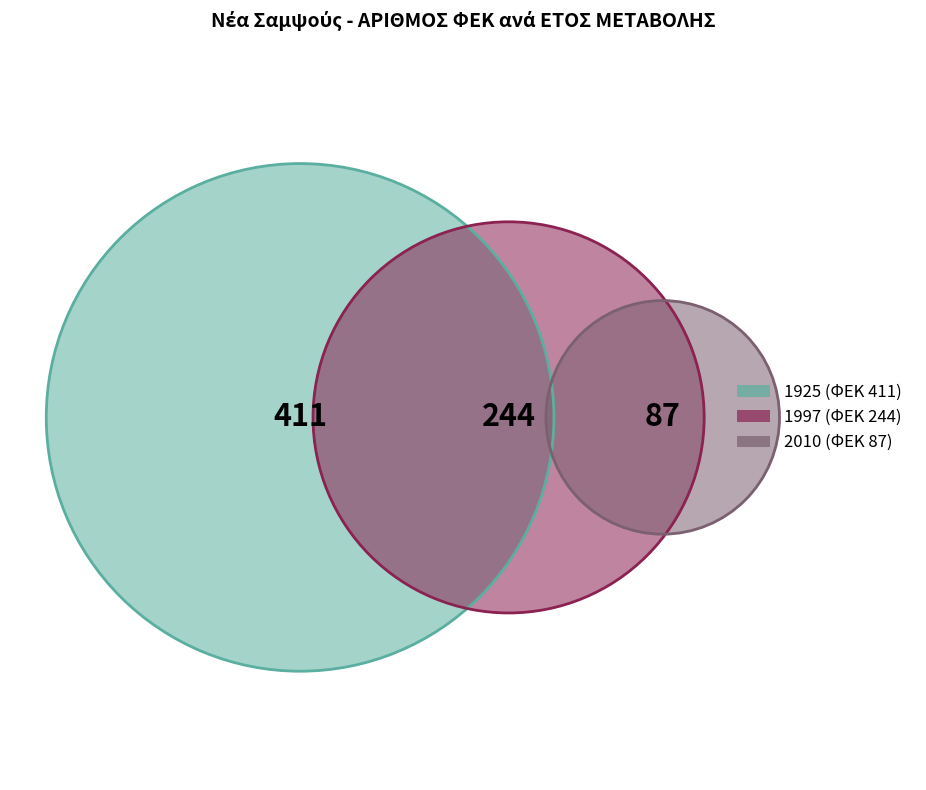

Does any single category account for the majority?

Yes